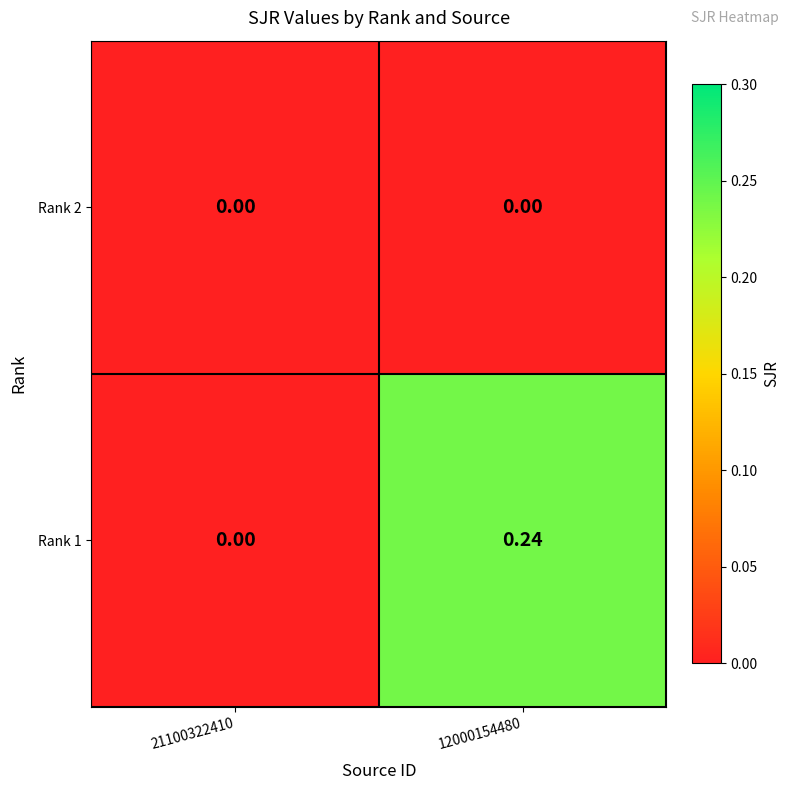

What is the total value across all series at 12000154480?

0.2